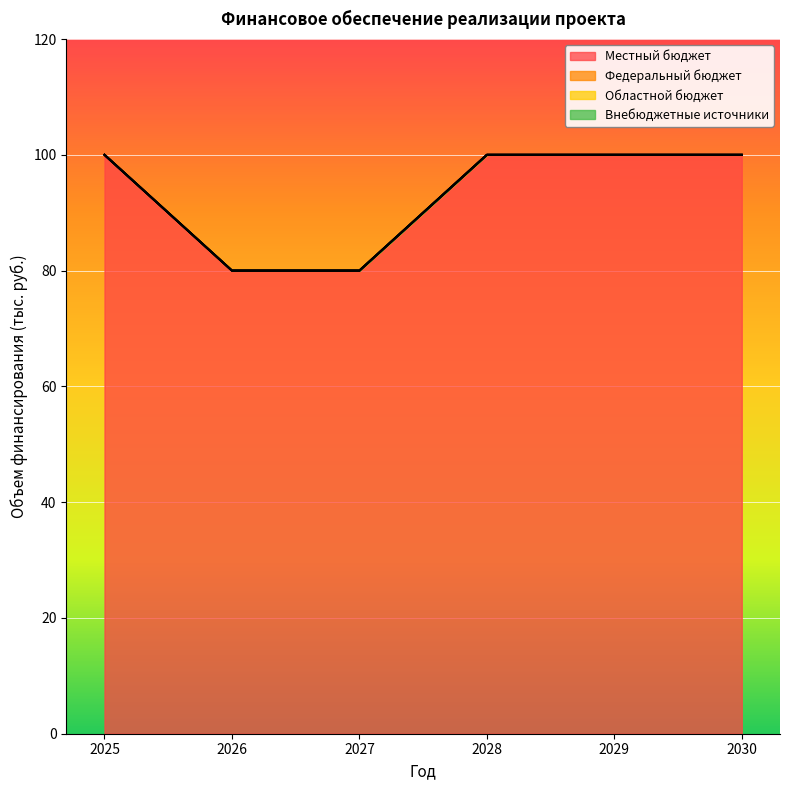

Reading left to right, list all the values displayed in this chart.

Местный бюджет: 2025=100	2026=80	2027=80	2028=100	2029=100	2030=100
Федеральный бюджет: 2025=0	2026=0	2027=0	2028=0	2029=0	2030=0
Областной бюджет: 2025=0	2026=0	2027=0	2028=0	2029=0	2030=0
Внебюджетные источники: 2025=0	2026=0	2027=0	2028=0	2029=0	2030=0